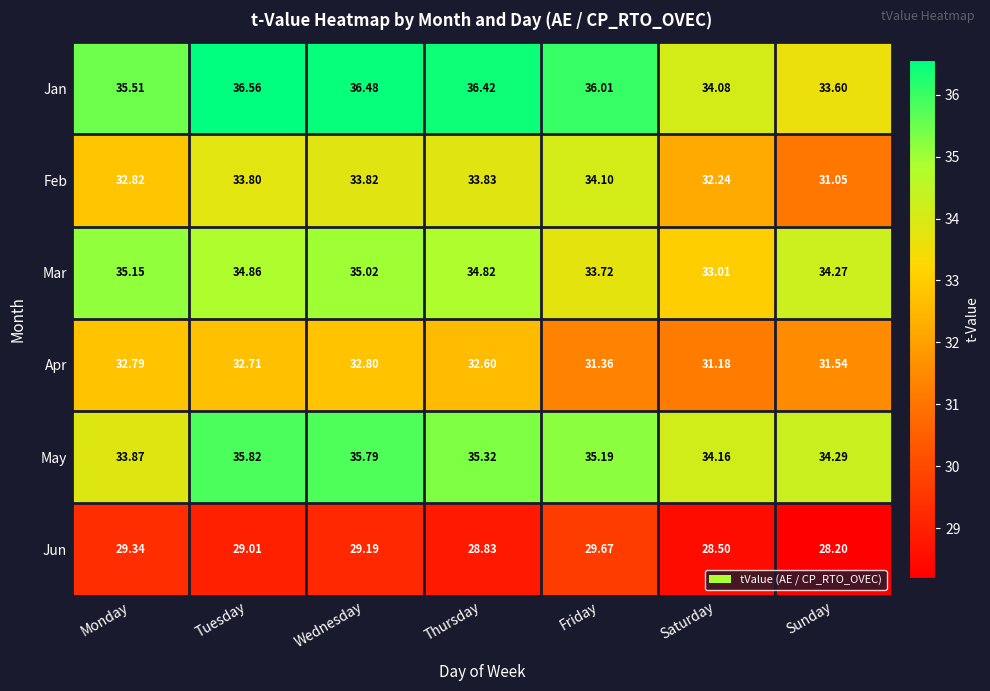

At which category is the sum across all series the highest?

Wednesday